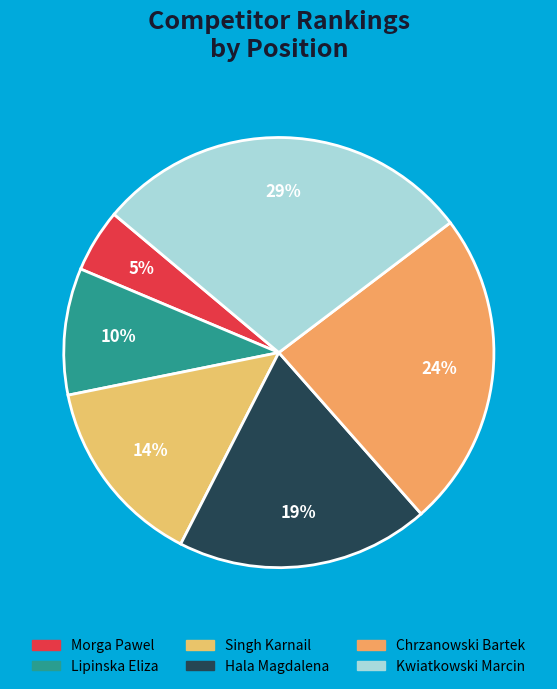

To the nearest percent, what is the combined percentage of Hala Magdalena and Kwiatkowski Marcin?

48%